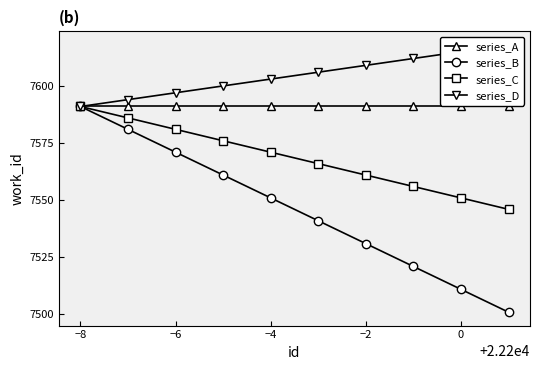

Which category has the highest value in the series_C series?

−8